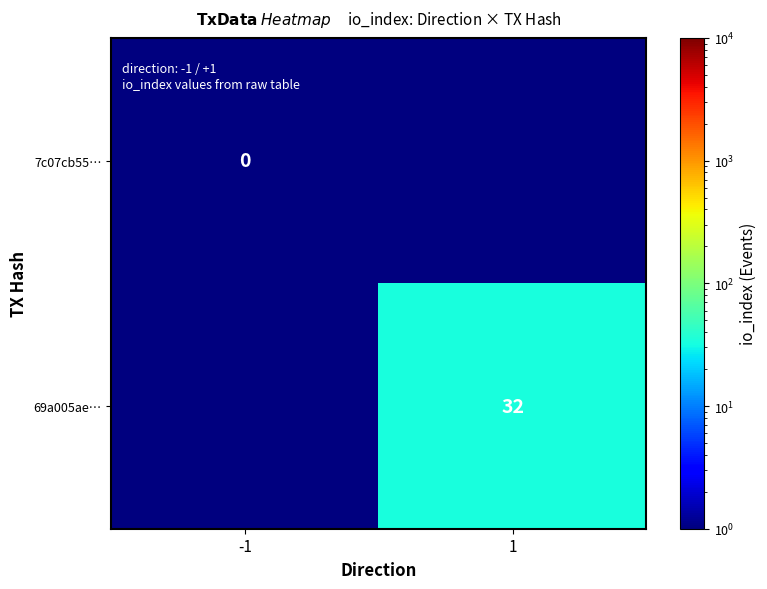

The value of 69a005ae… at 1 is 6.5. True or false?

False